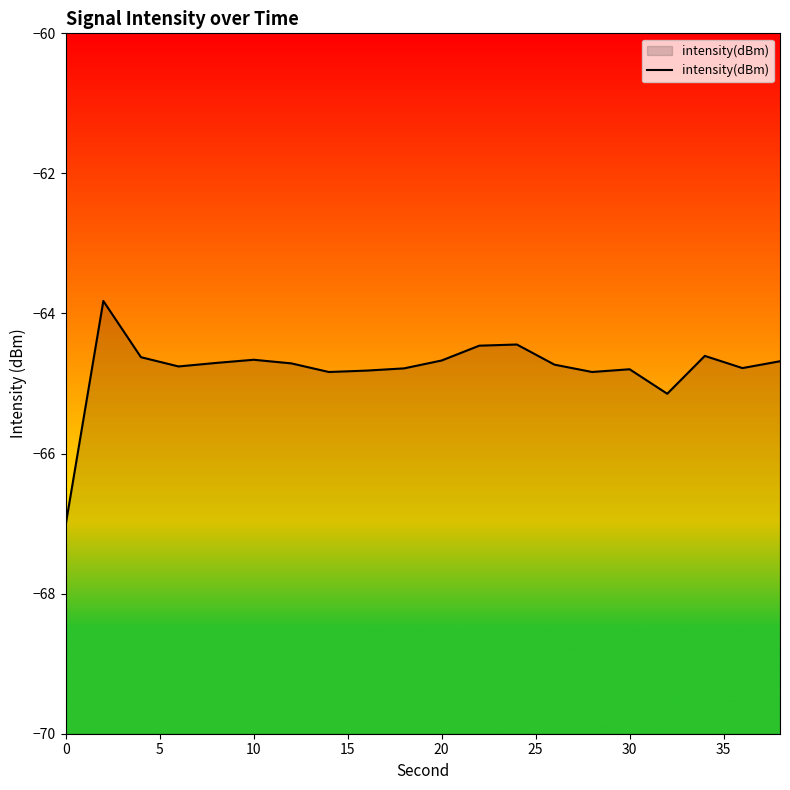

The chart shows a value of -64.7 at 20. True or false?

True